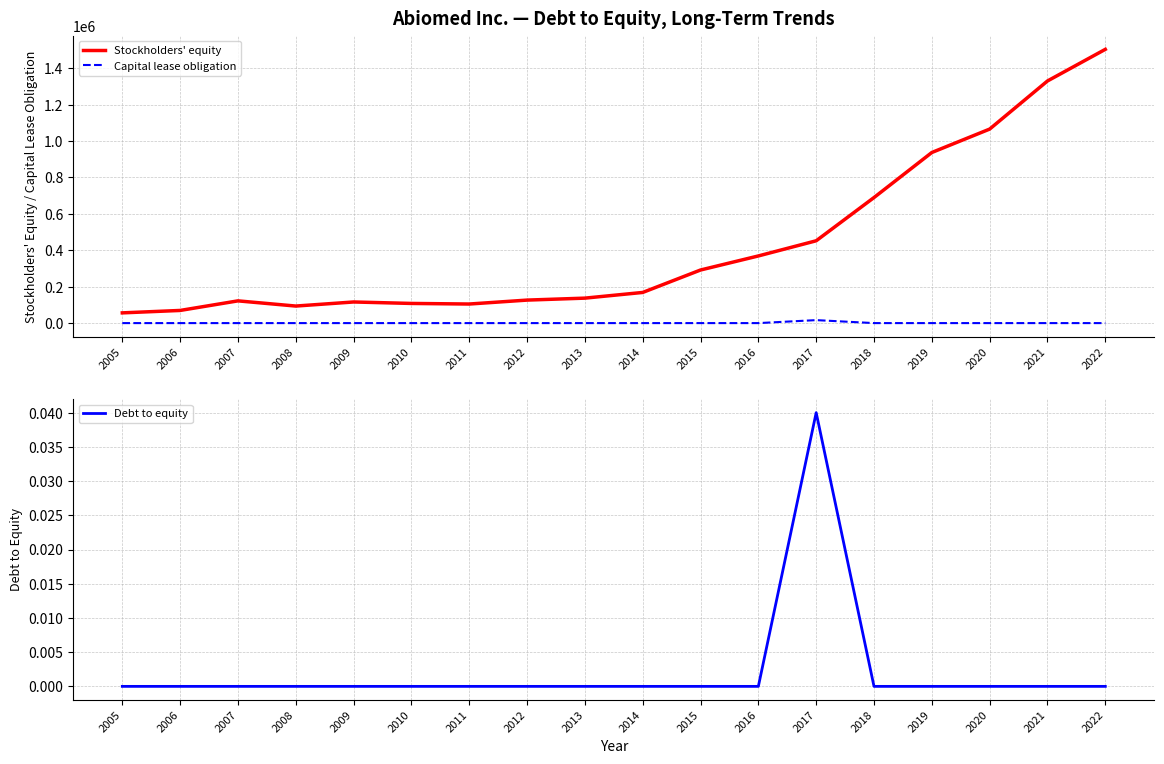

What is the spread (max minus min) of values at 2014?

168353.0